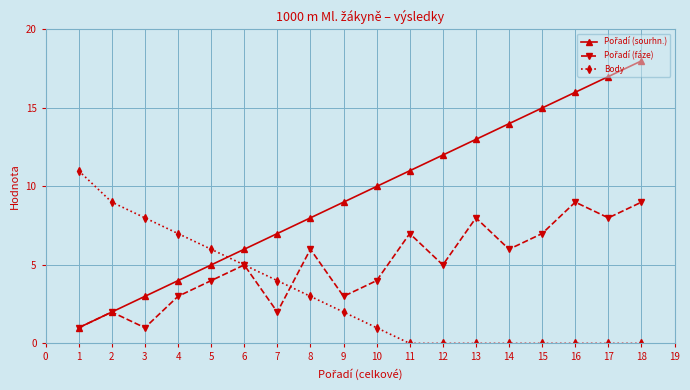

At which category is the sum across all series the highest?

18